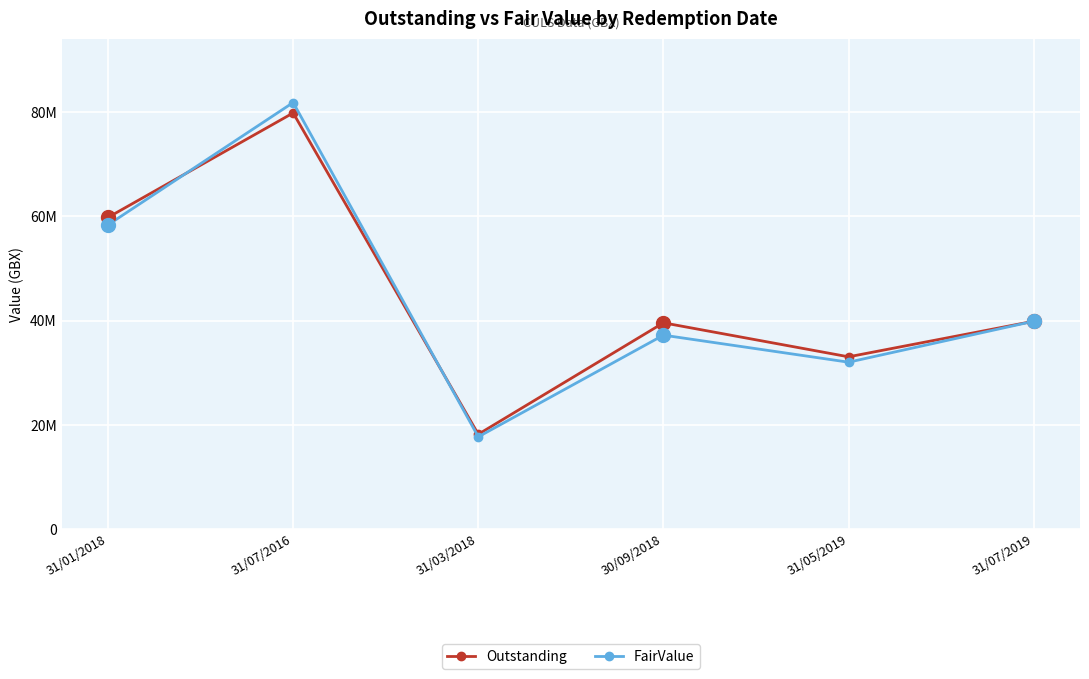

What is the spread (max minus min) of values at 31/01/2018?

1426883